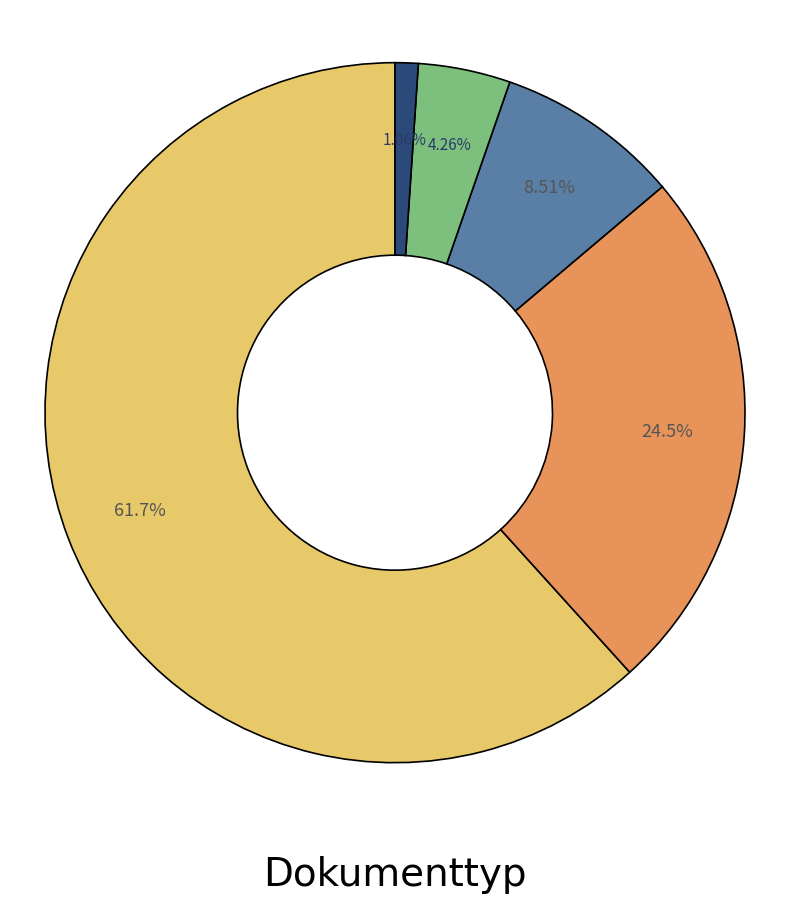

Does any single category account for the majority?

Yes